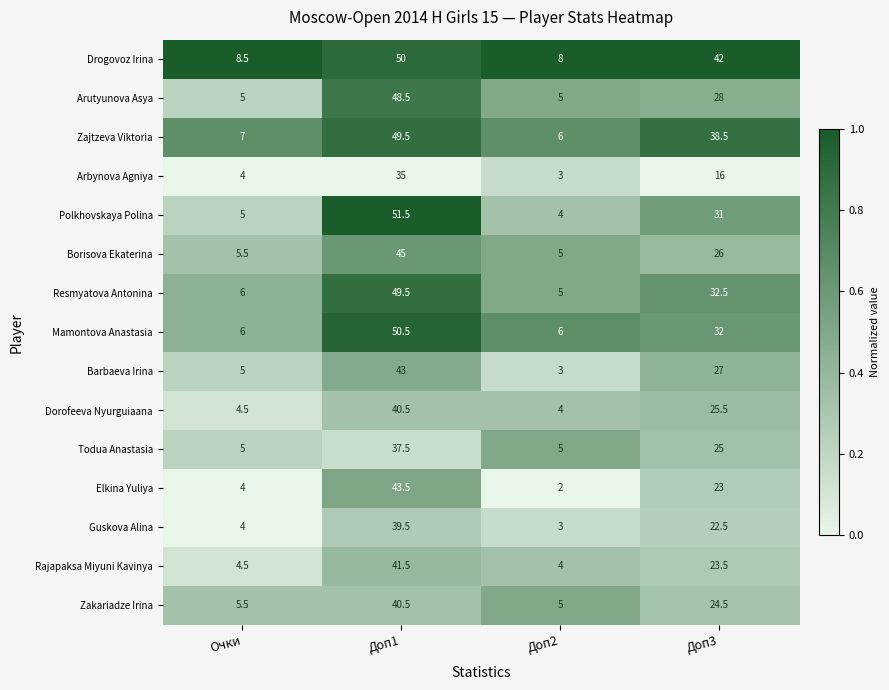

At which label does Drogovoz Irina first exceed 42?

Доп1